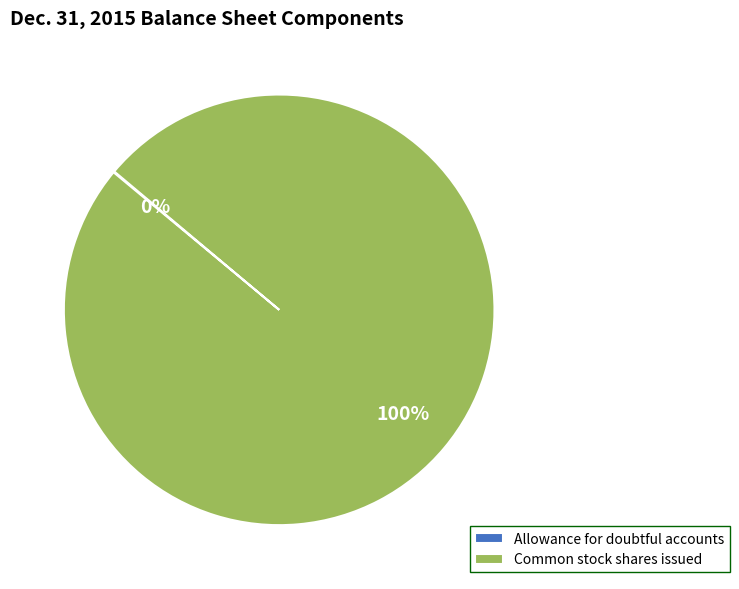

Which category accounts for the majority?

Common stock, shares issued